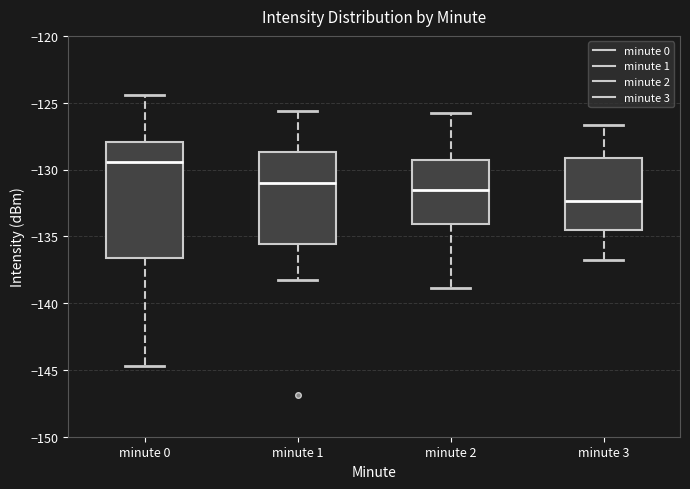

Which box is the tallest, from its lower edge to its upper edge?

minute 0